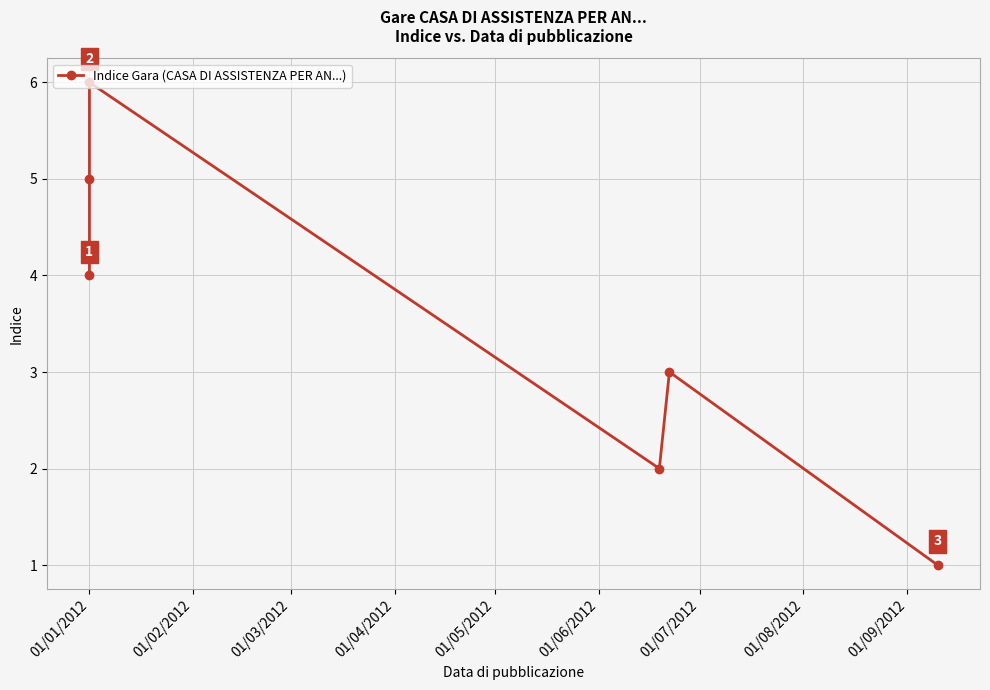

What position from the left is 01/05/2012?

5